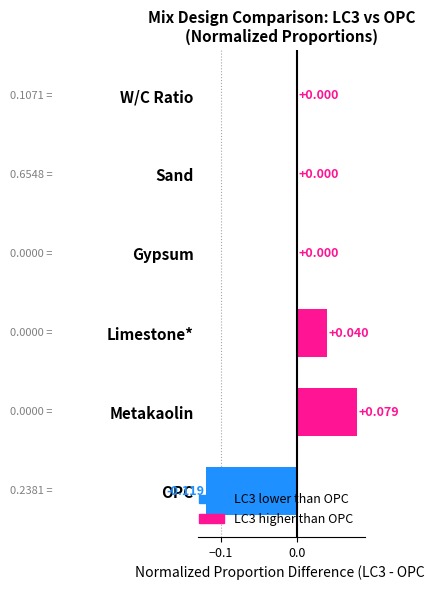

Which has a higher value, Limestone* or OPC?

Limestone*